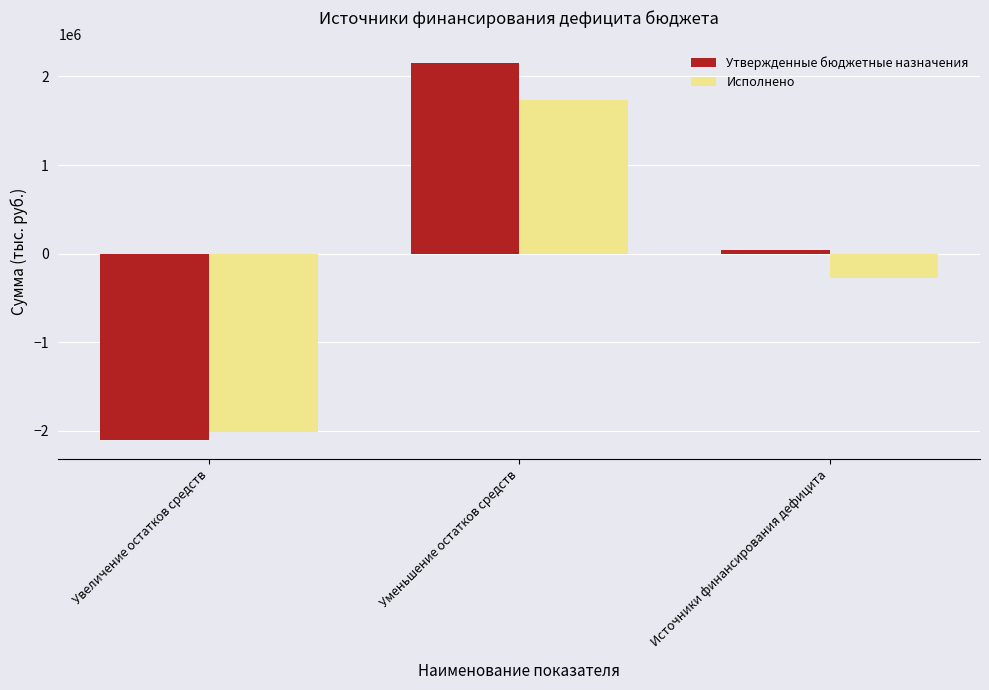

What is the maximum value shown in the chart?

2147061.0